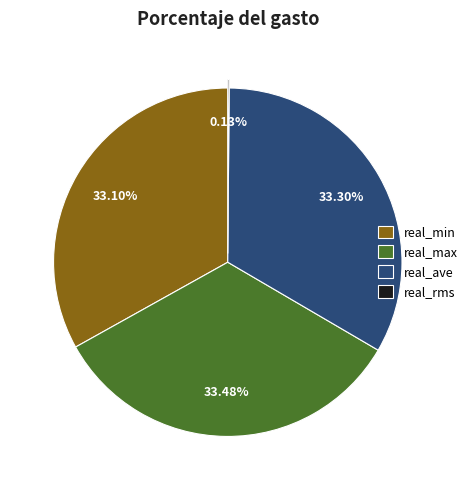

Is there any slice that represents more than half of the pie?

No